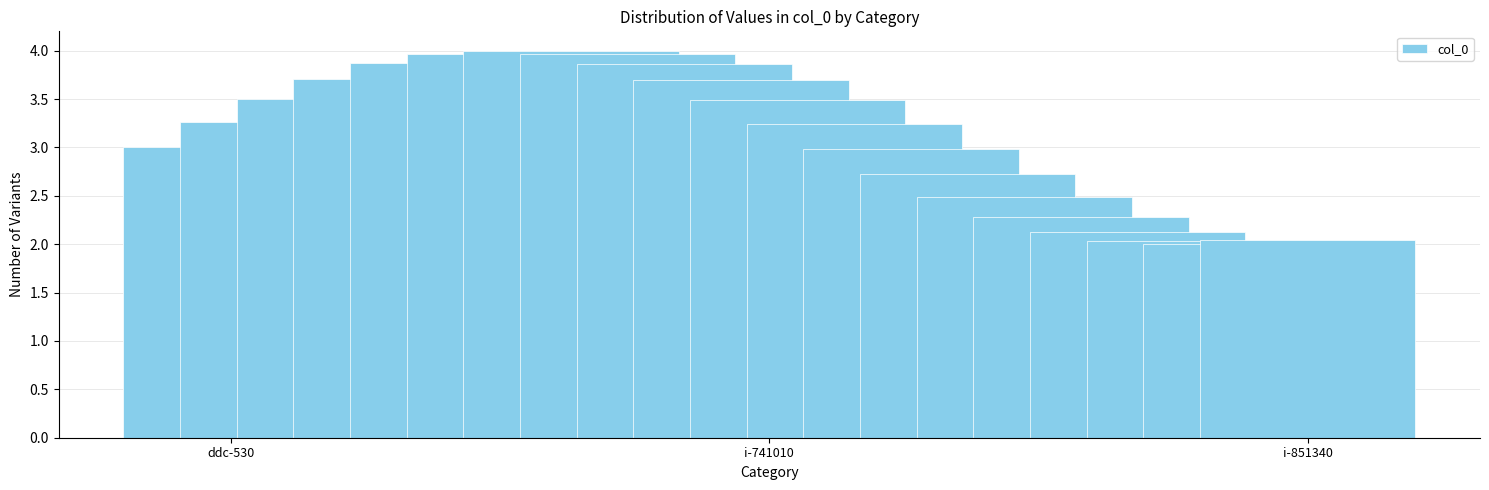

What is the value of the 4th bar from the left?

3.7